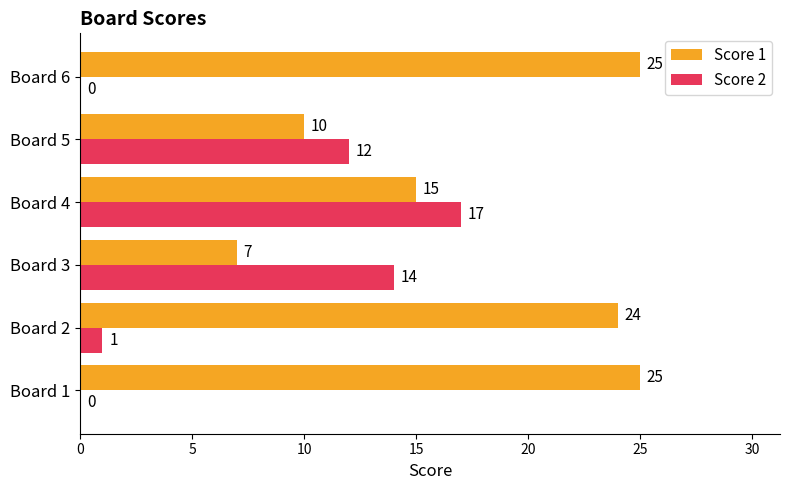

How many categories are shown in the chart?

6